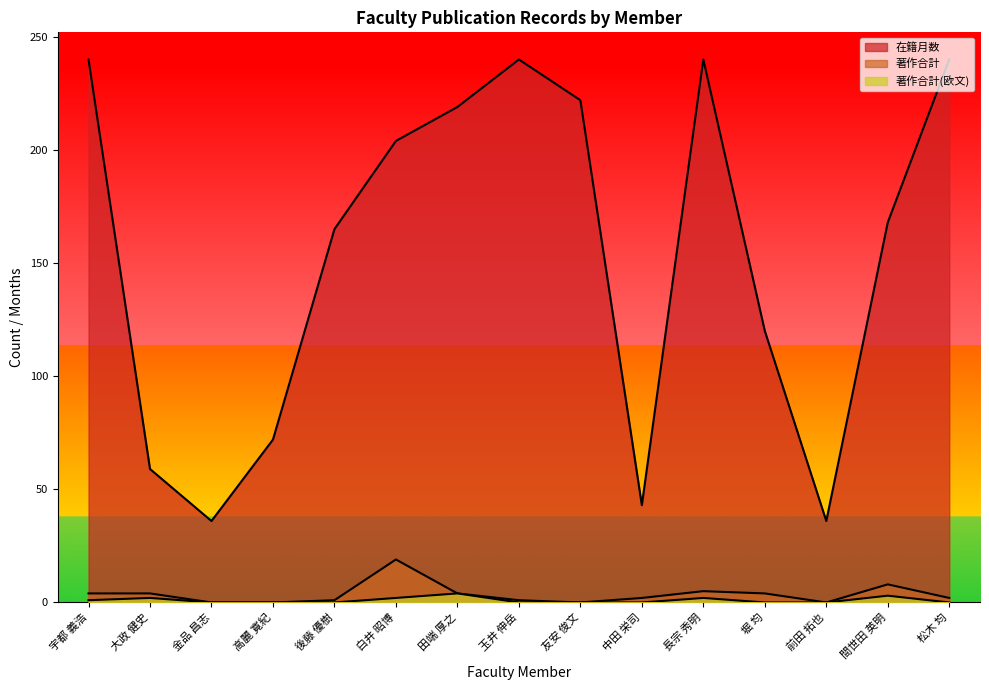

True or false: 著作合計 has a value of 11 at 間世田 英明.

False